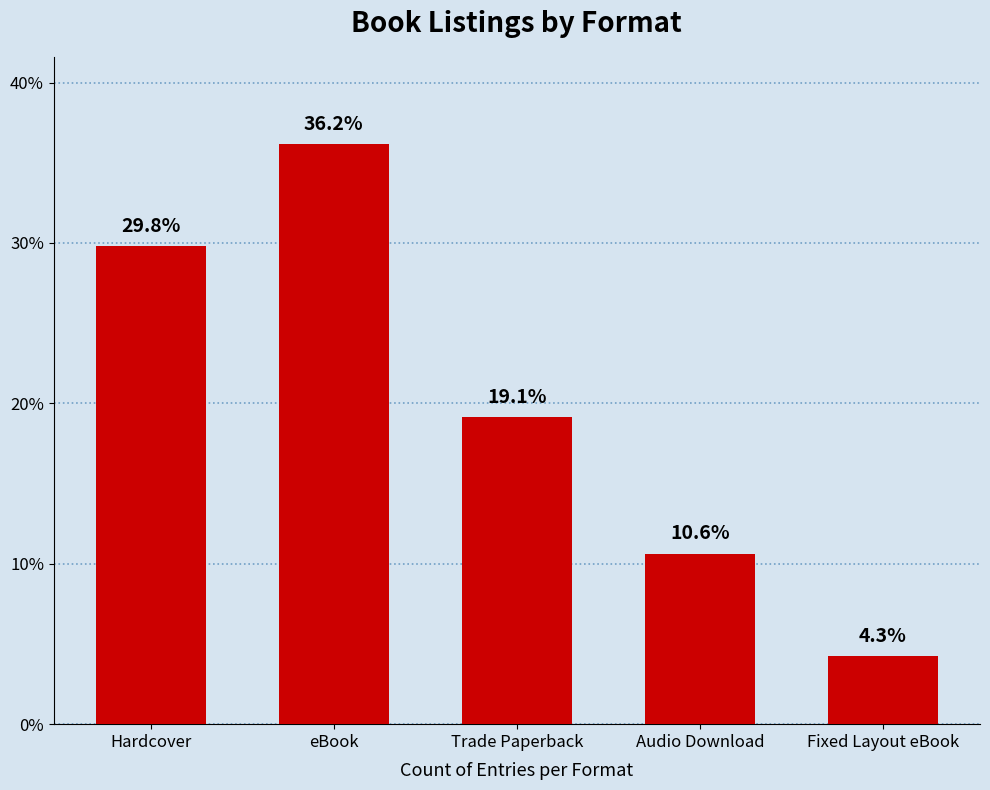

The value at eBook is 12. True or false?

False